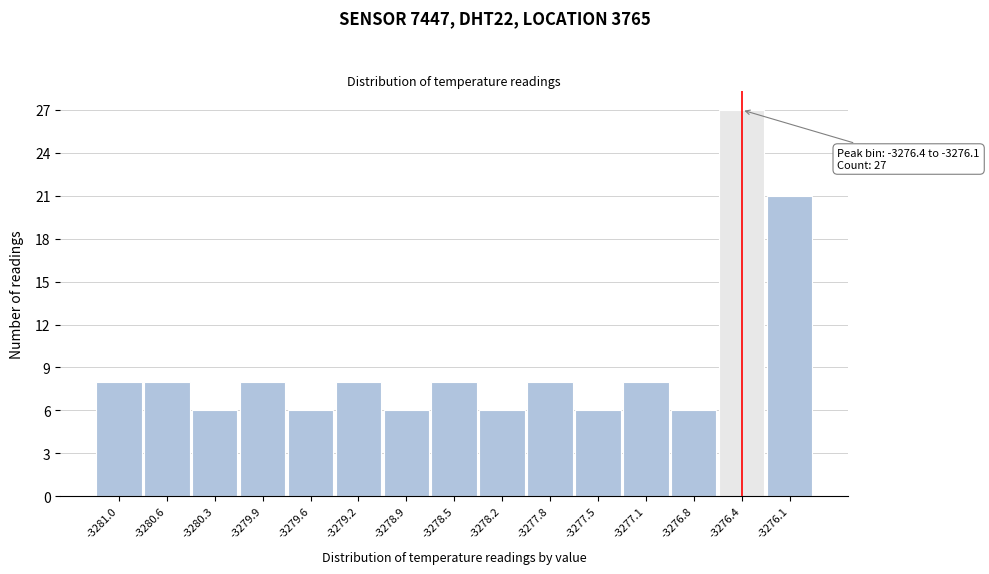

Reading left to right, what are all the values shown in this chart?

8	8	6	8	6	8	6	8	6	8	6	8	6	27	21